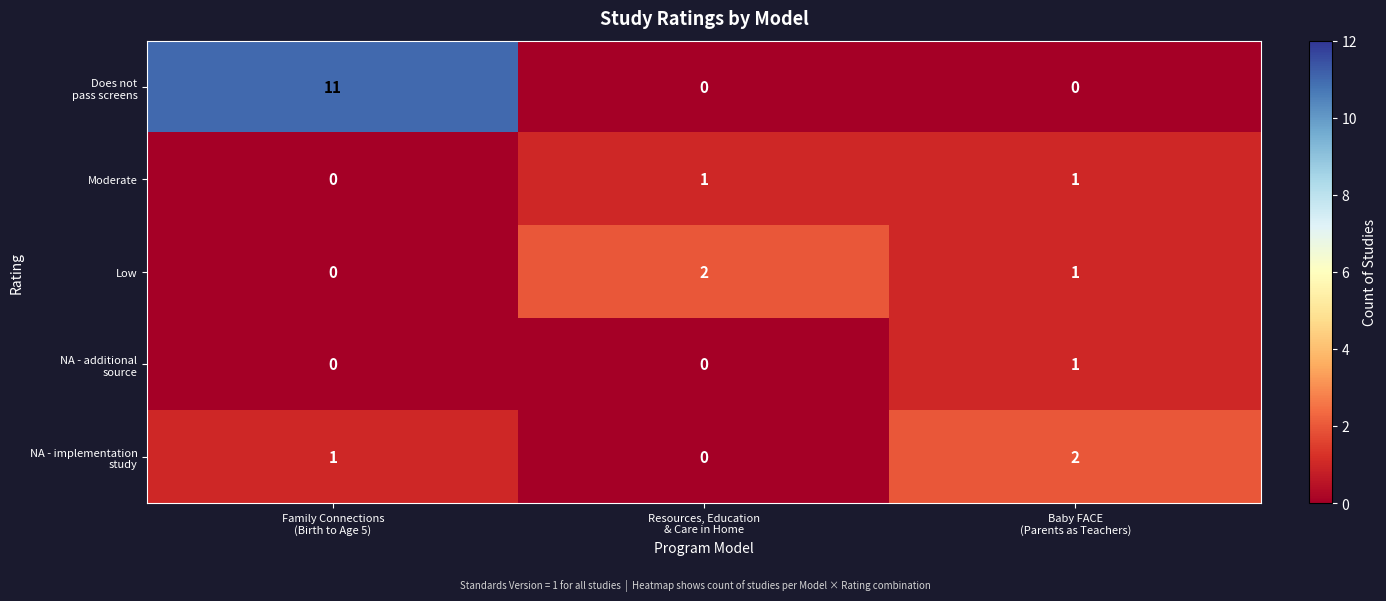

How many distinct data groups are displayed?

5